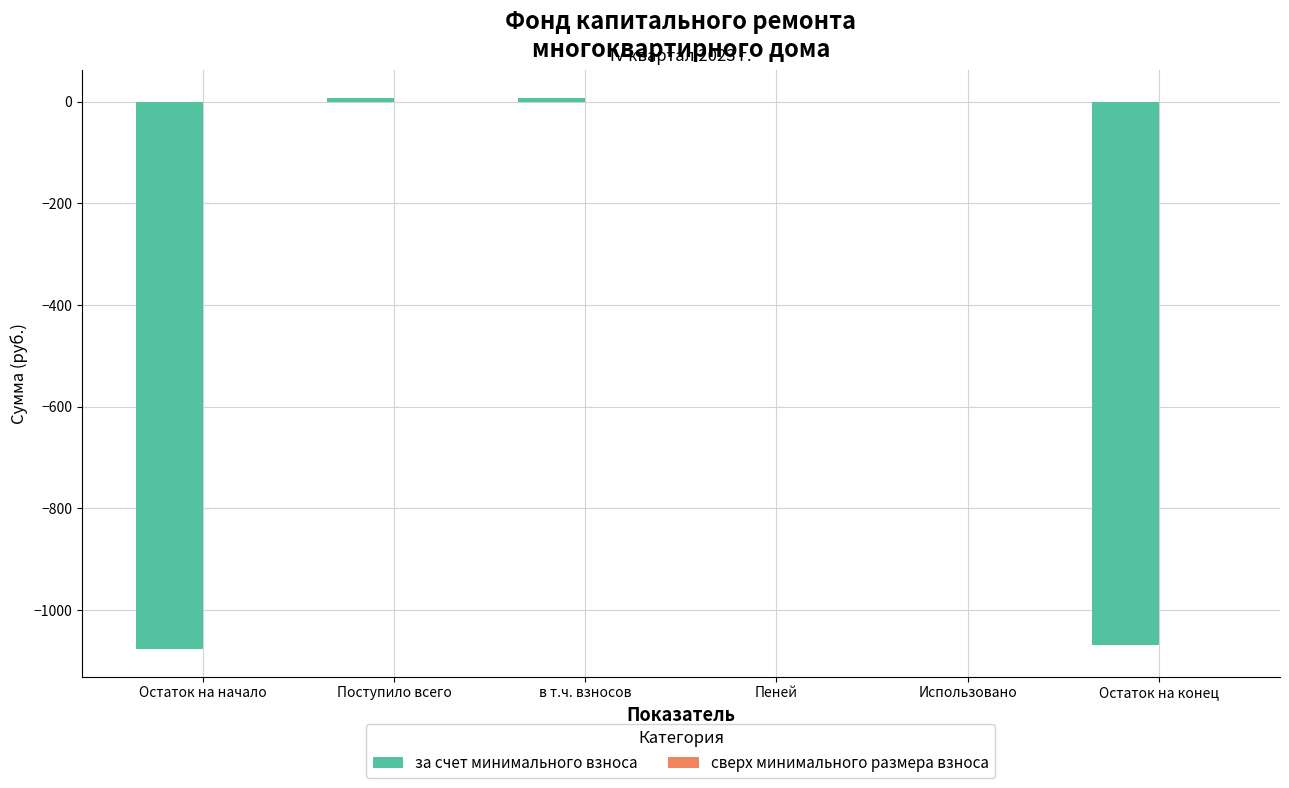

Are the bars horizontal?

No